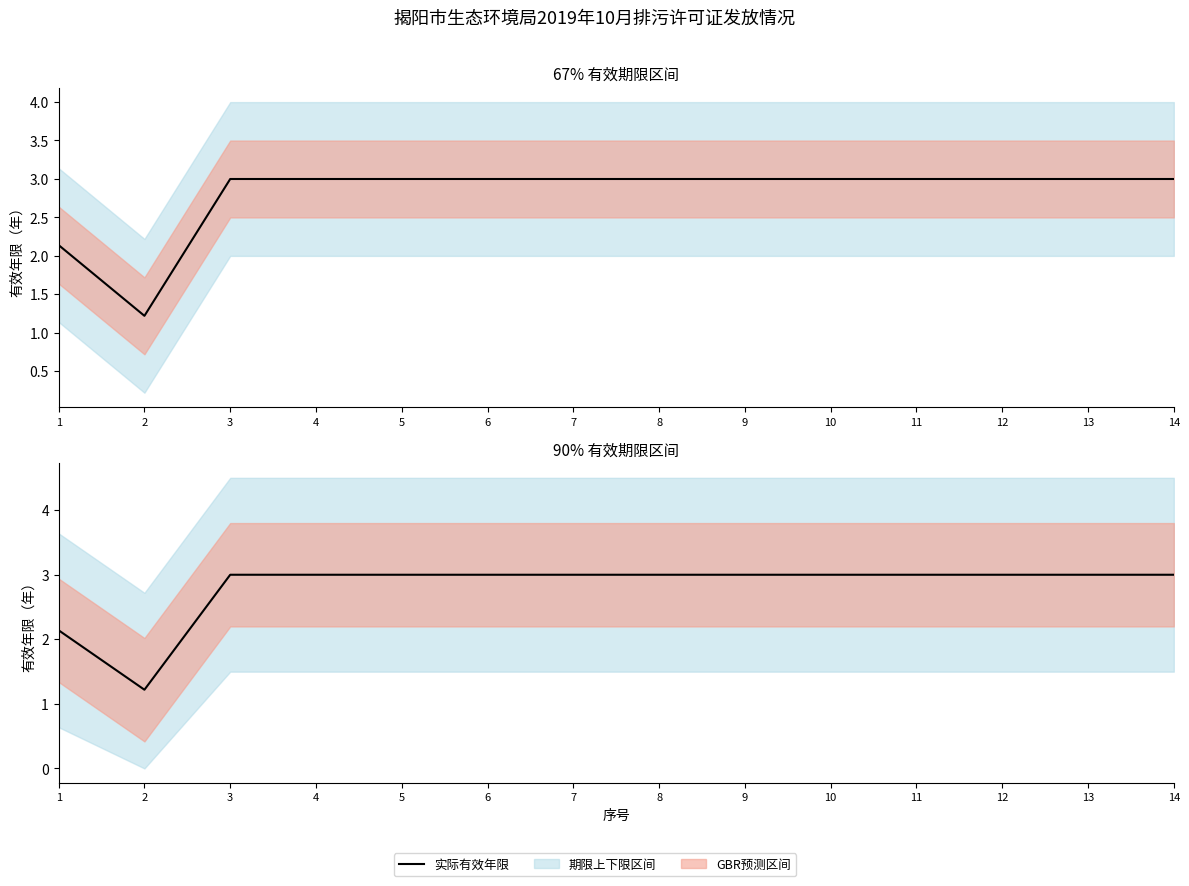

True or false: there are more than 1 points higher than both neighbors.

False